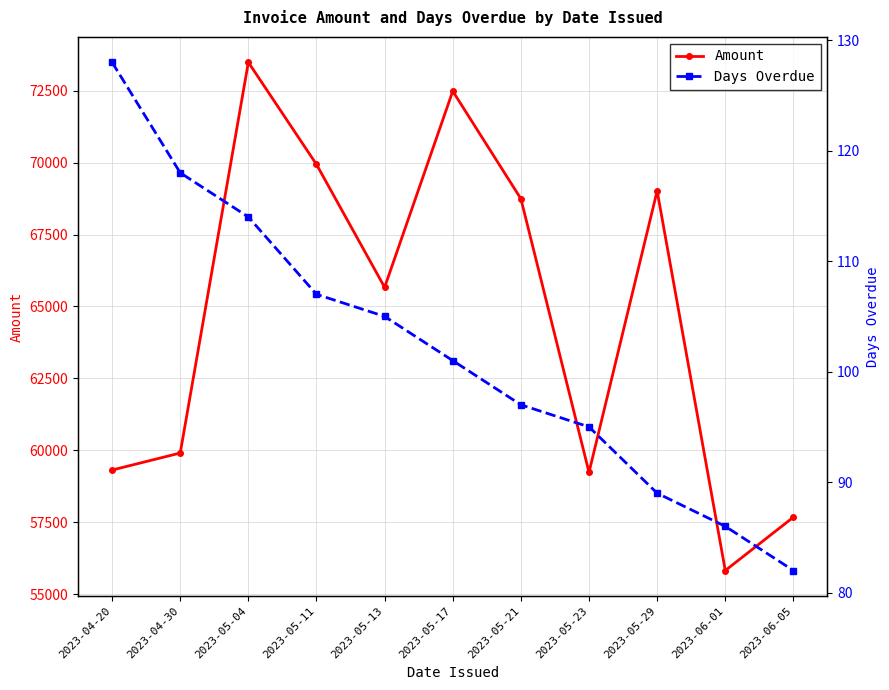

True or false: Amount has more than 1 interior local peaks.

True